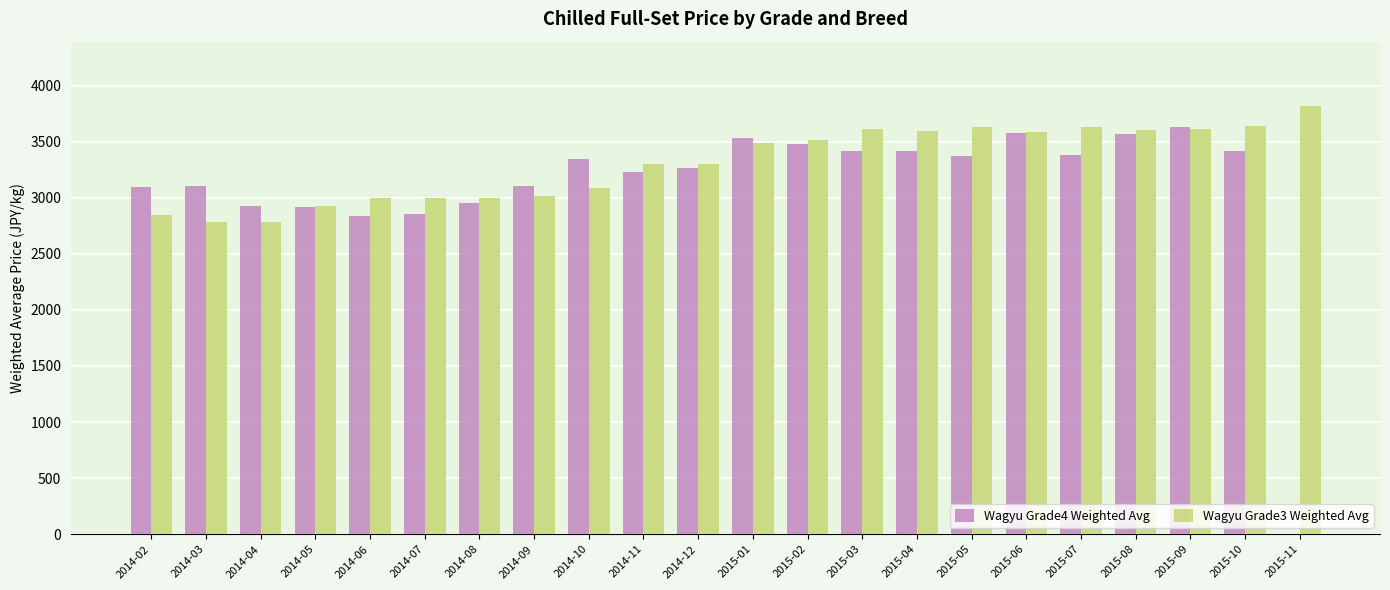

What is the greatest value displayed?

3819